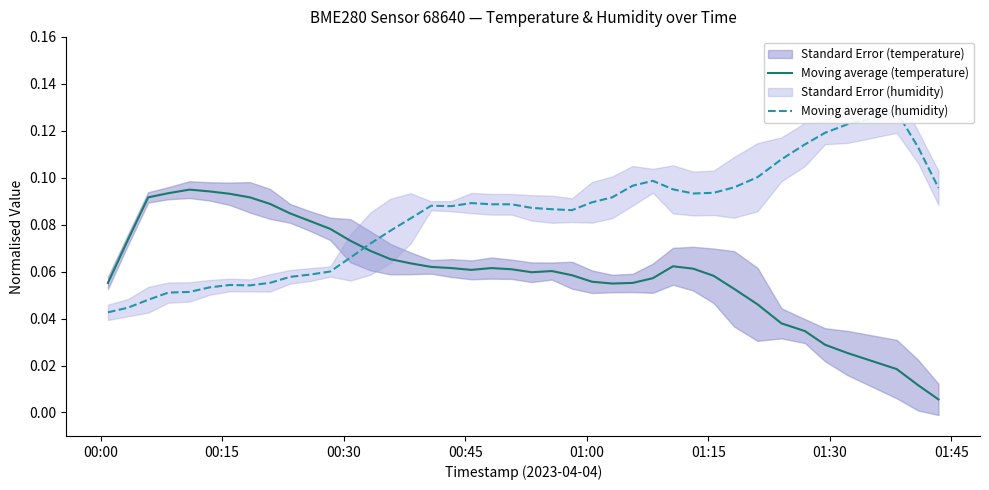

List the series in order of their overall mean, highest first.

Moving average (humidity), Moving average (temperature)